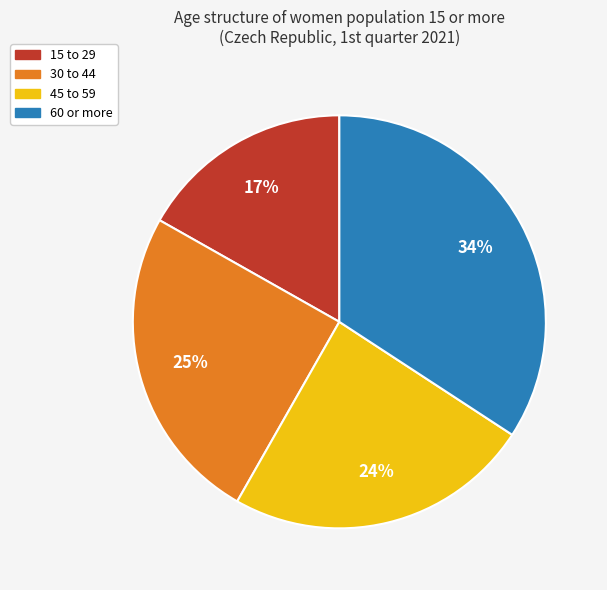

What percentage is the 60 or more slice, to the nearest percent?

34%